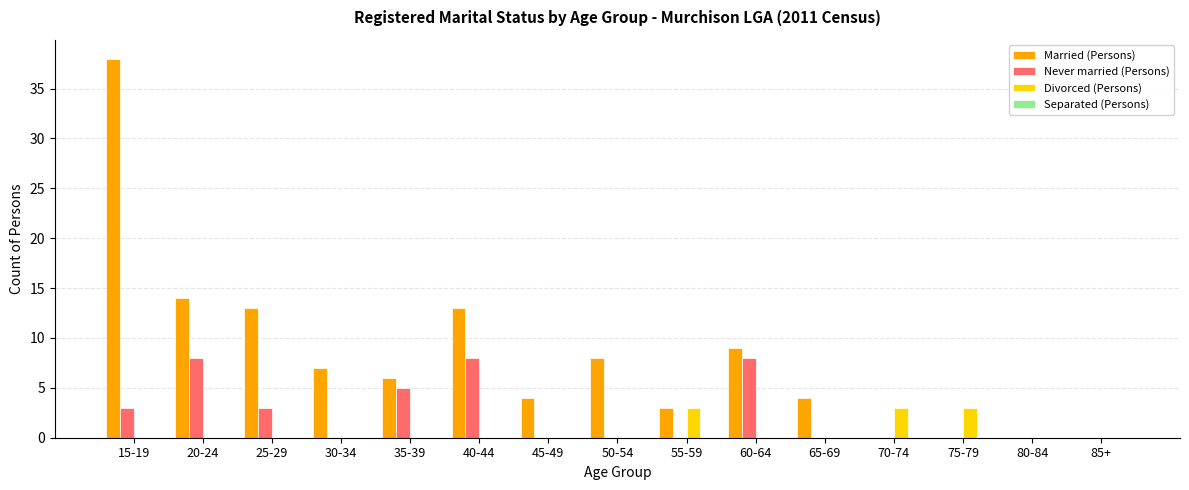

Between 25-29 and 80-84, which series saw the biggest shift?

Married (Persons)